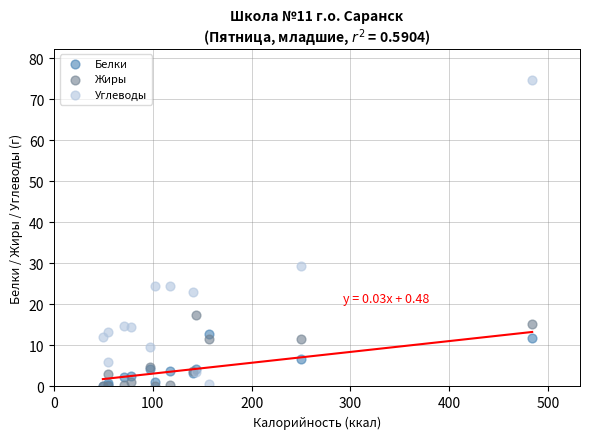

Across all series, what Y value is closest to 37?

29.5